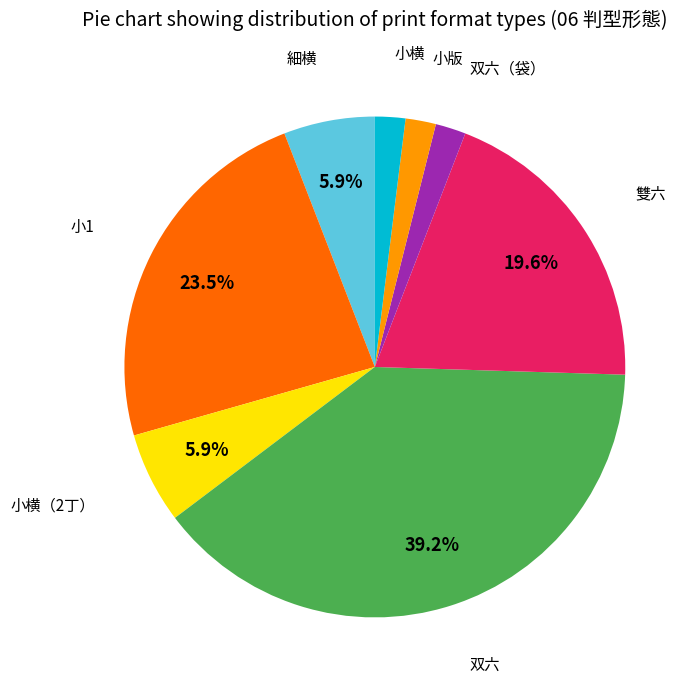

Is there any slice that represents more than half of the pie?

No